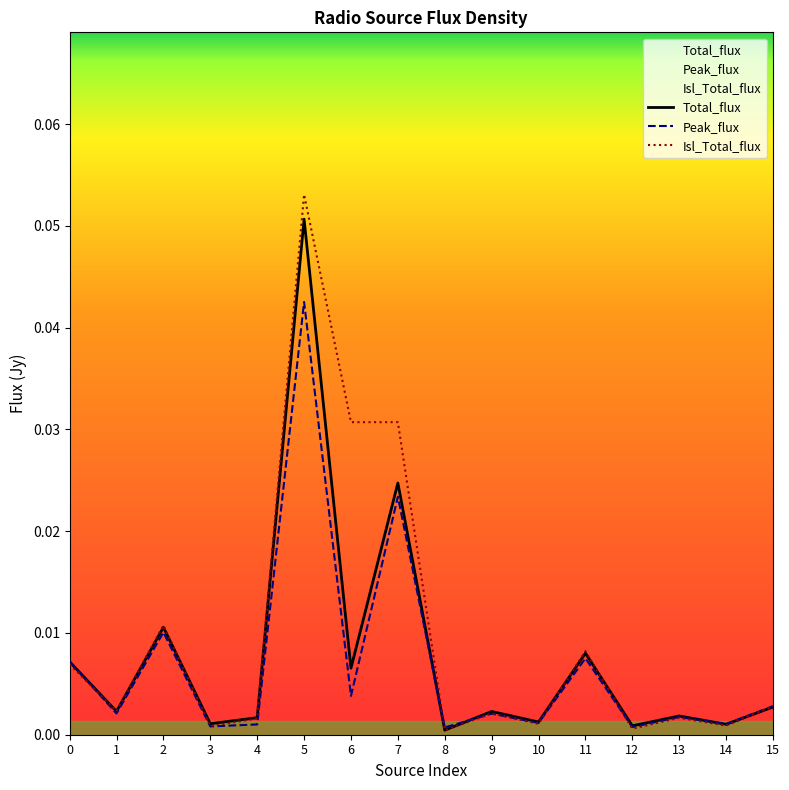

How many lines are shown in the chart?

3